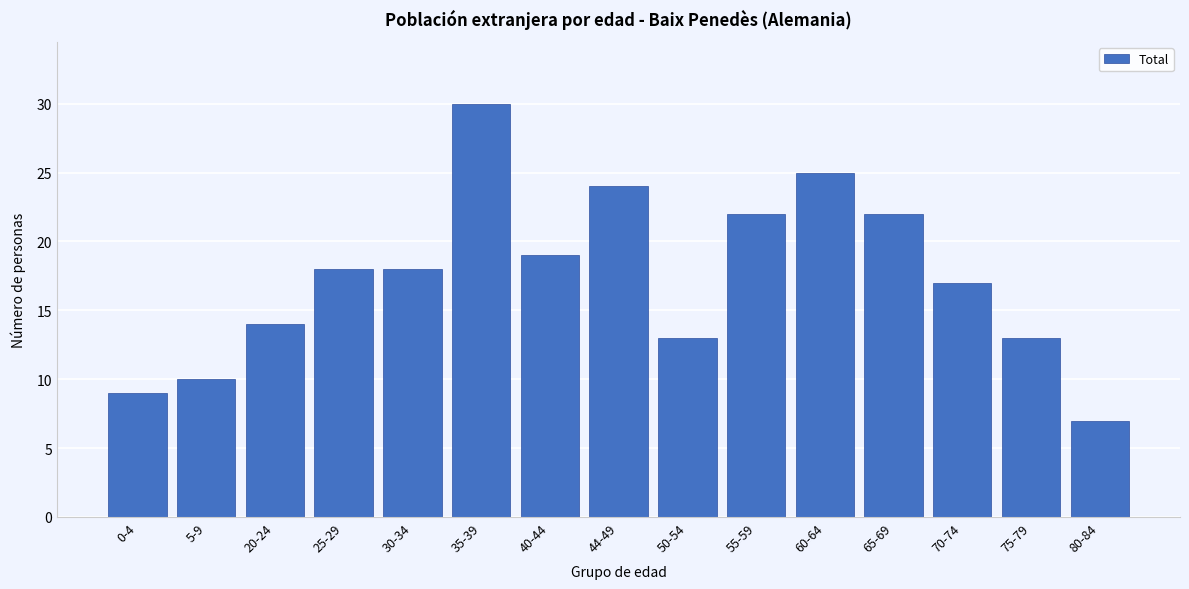

Reading left to right, transcribe all the data shown in this chart.

0-4=9	5-9=10	20-24=14	25-29=18	30-34=18	35-39=30	40-44=19	44-49=24	50-54=13	55-59=22	60-64=25	65-69=22	70-74=17	75-79=13	80-84=7